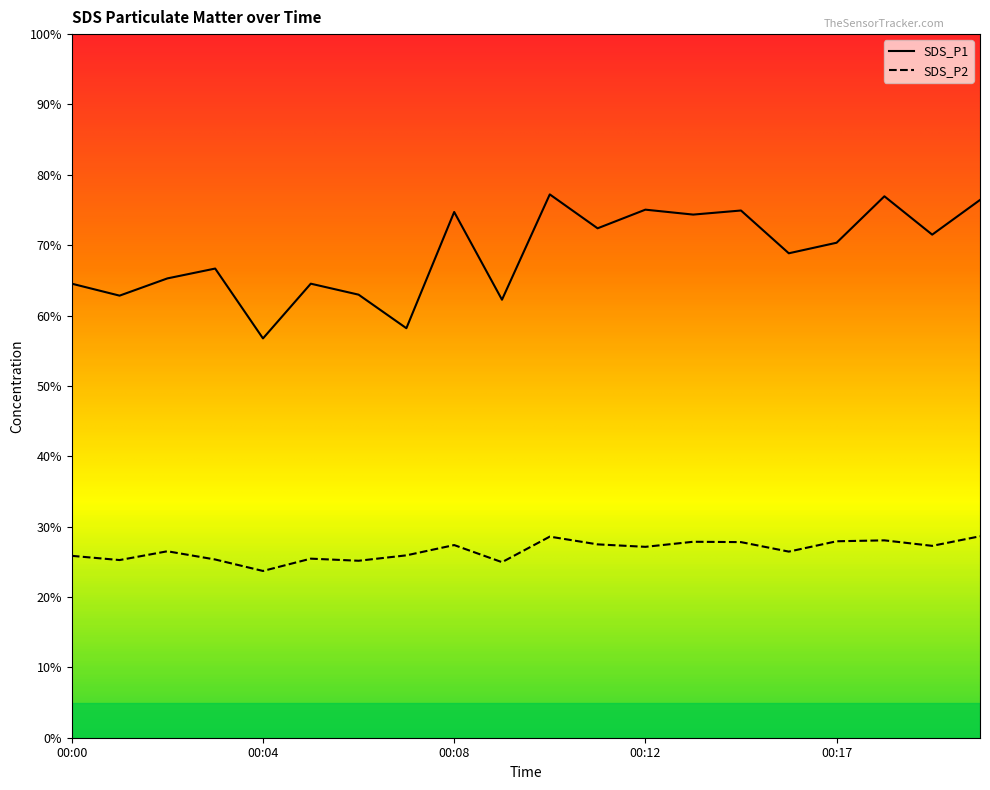

Is this an area chart (filled region under the line)?

No